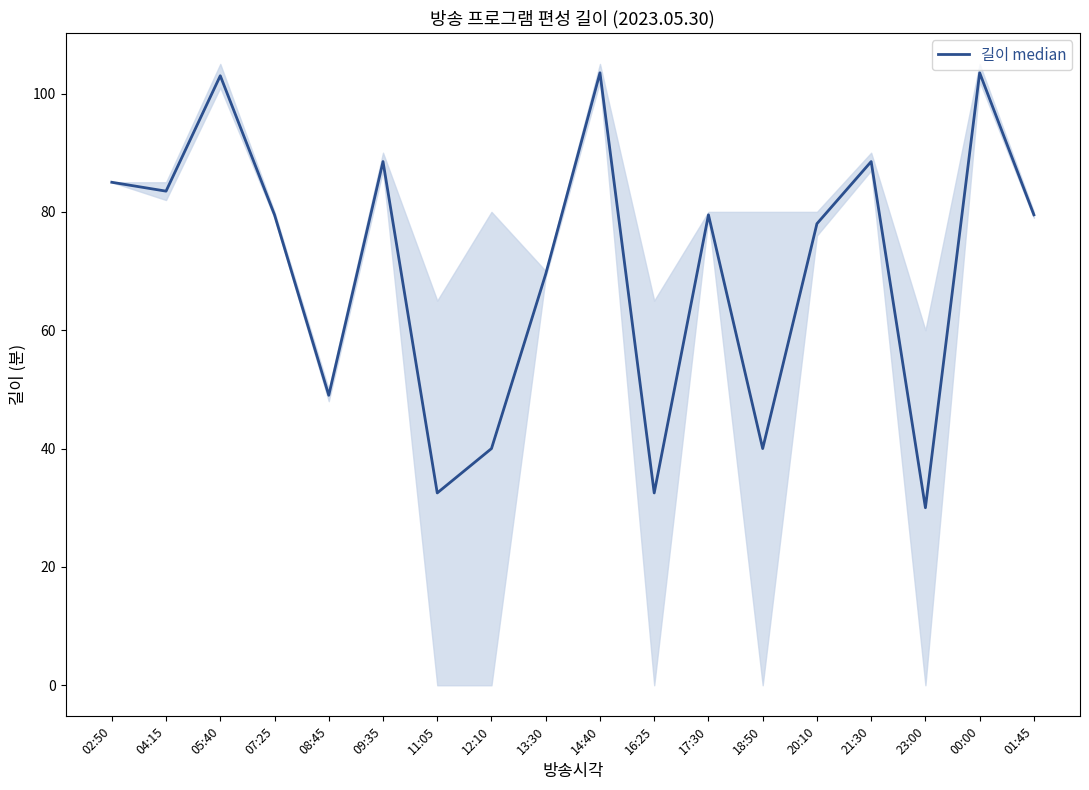

What is the label of the 10th point from the left?

14:40